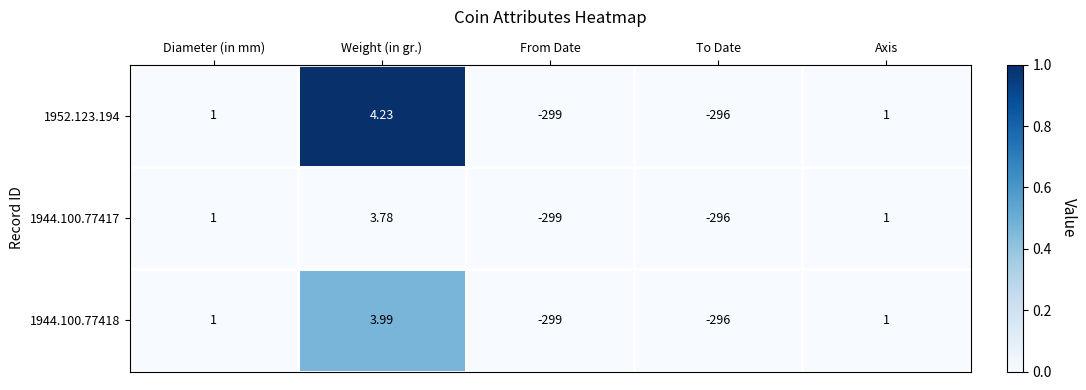

Which label corresponds to the smallest value in the chart?

From Date